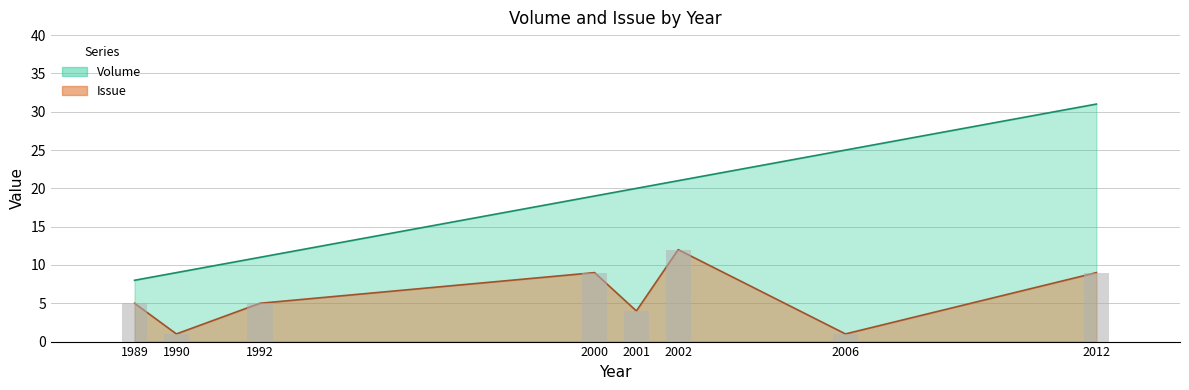

Which category has the highest value across all series?

2012